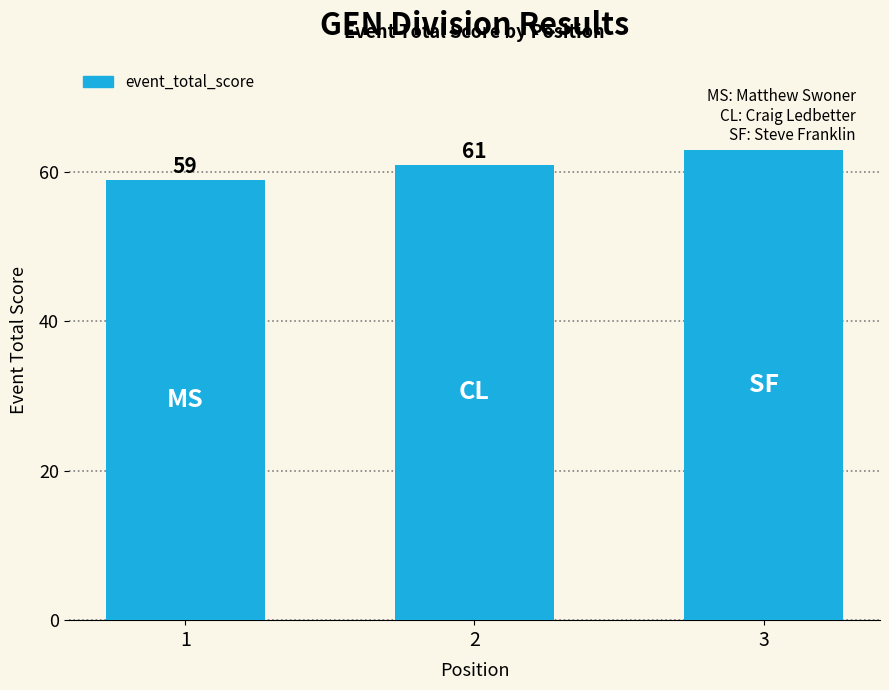

What is the smallest value displayed?

59